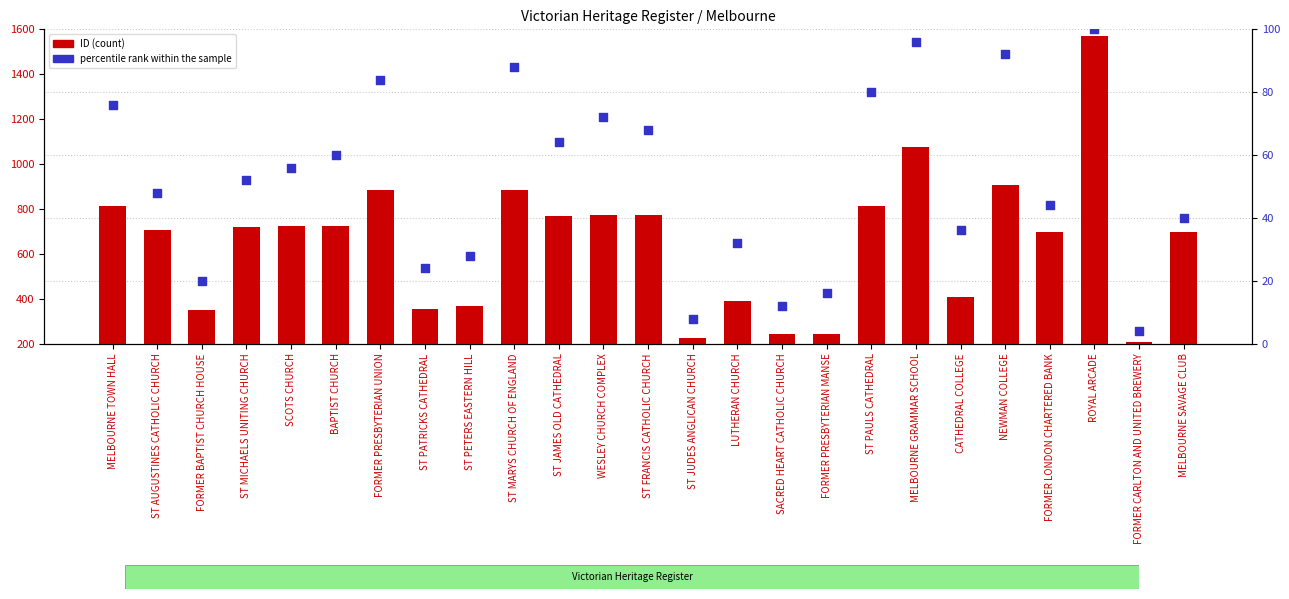

At which category is the sum across all series the highest?

ROYAL ARCADE